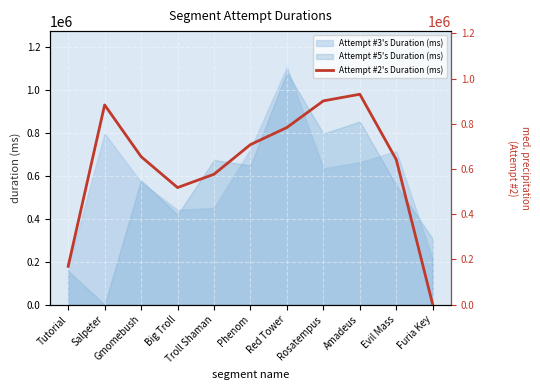

At which category does the data reach its first local peak?

Salpeter